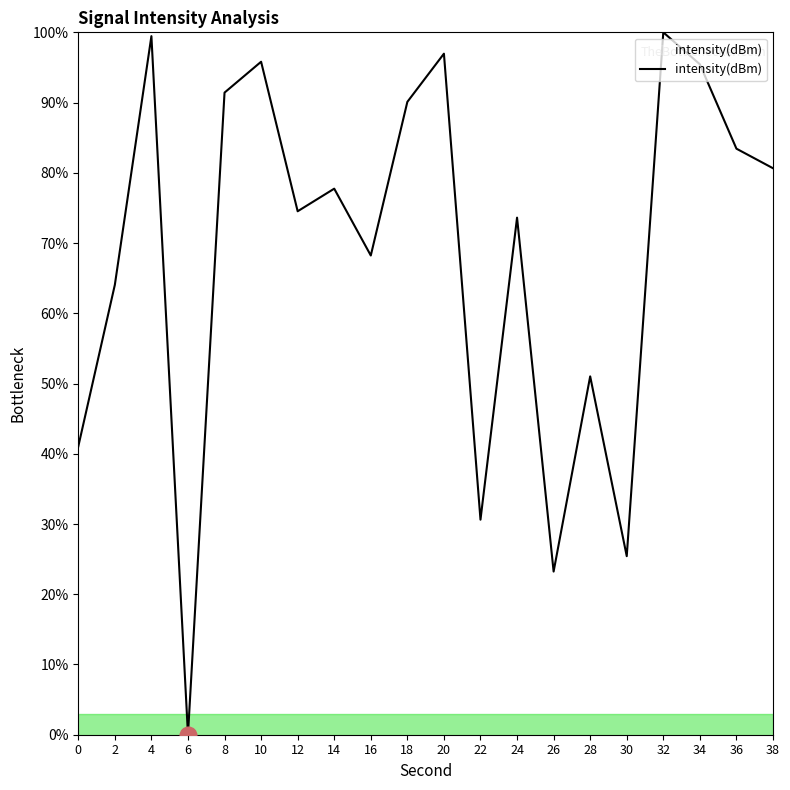

Where is the data nearest to the value 50?

28